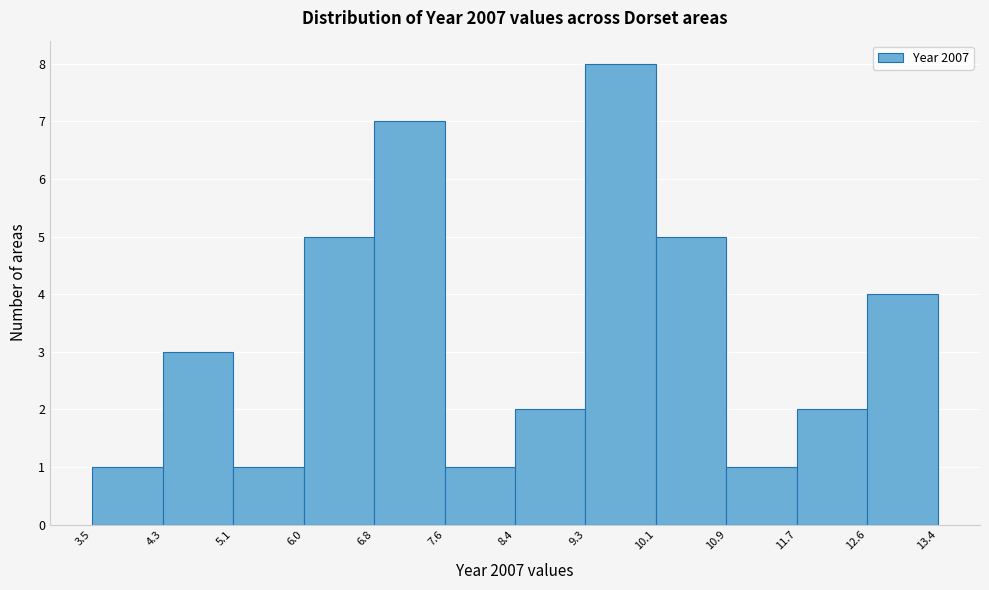

Reading left to right, list every bar in this chart as the range it spans on the x-axis followed by its height. The values are not printed on the chart, so give them approximately, as read against the axis.

3.5 to 4.3: 1
4.3 to 5.1: 3
5.1 to 6.0: 1
6.0 to 6.8: 5
6.8 to 7.6: 7
7.6 to 8.4: 1
8.4 to 9.3: 2
9.3 to 10.1: 8
10.1 to 10.9: 5
10.9 to 11.7: 1
11.7 to 12.6: 2
12.6 to 13.4: 4